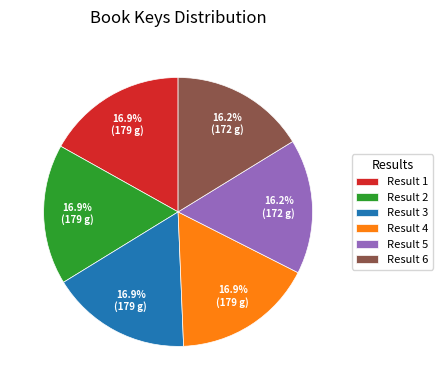

Which has a higher value, Result 3 or Result 6?

Result 3